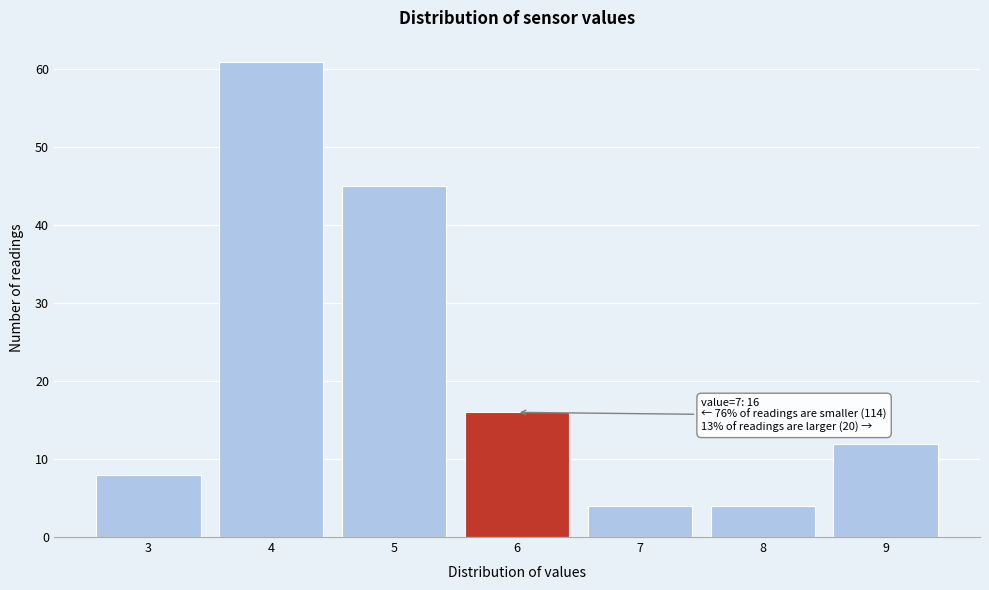

Reading left to right, extract all data points from this chart.

3=8	4=61	5=45	6=16	7=4	8=4	9=12